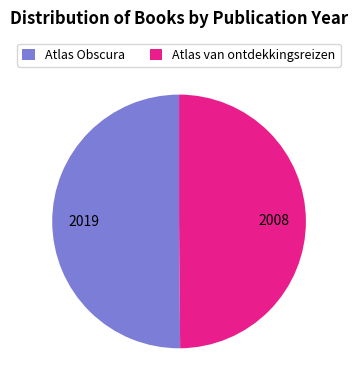

Combined, do Atlas van ontdekkingsreizen and Atlas Obscura account for over 50%?

Yes